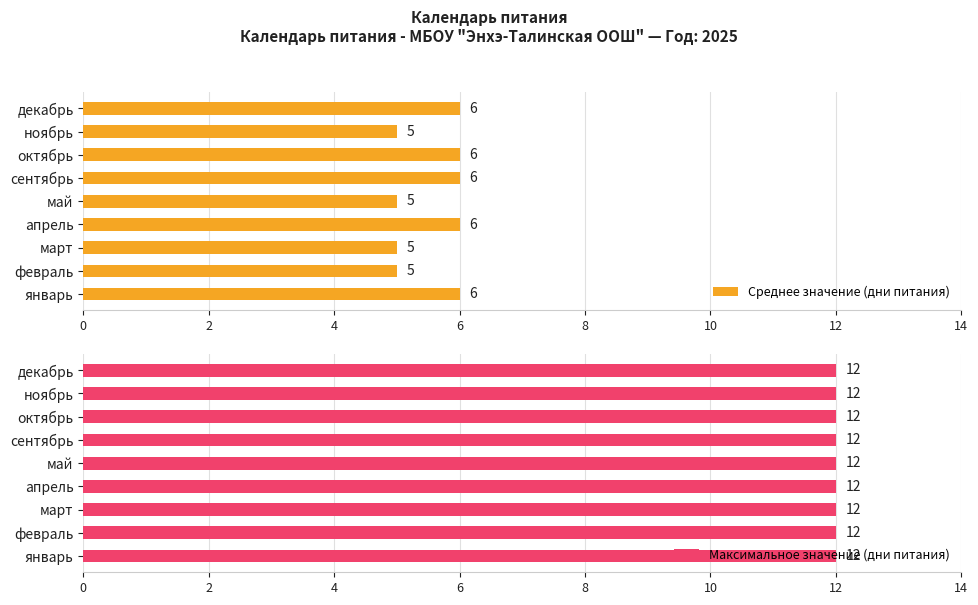

How many Среднее значение (дни питания) values are between 5 and 6?

9